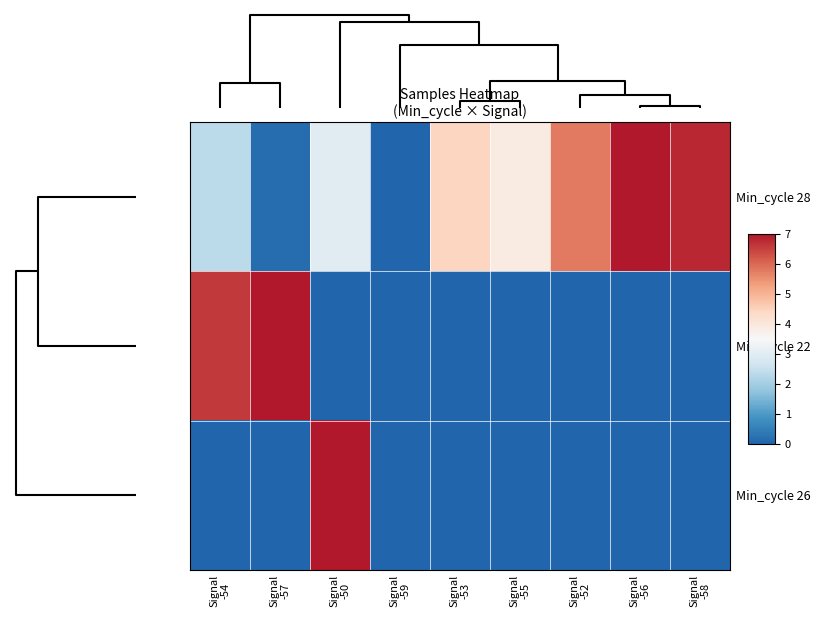

Which category has the lowest value across all series?

Signal -59